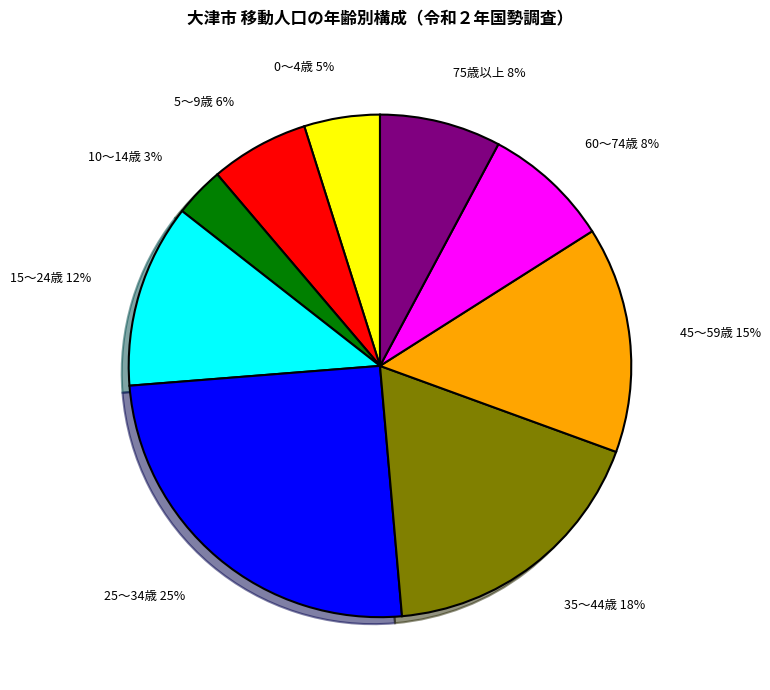

To the nearest percent, what is the difference between the largest and smallest slice percentages?

22%